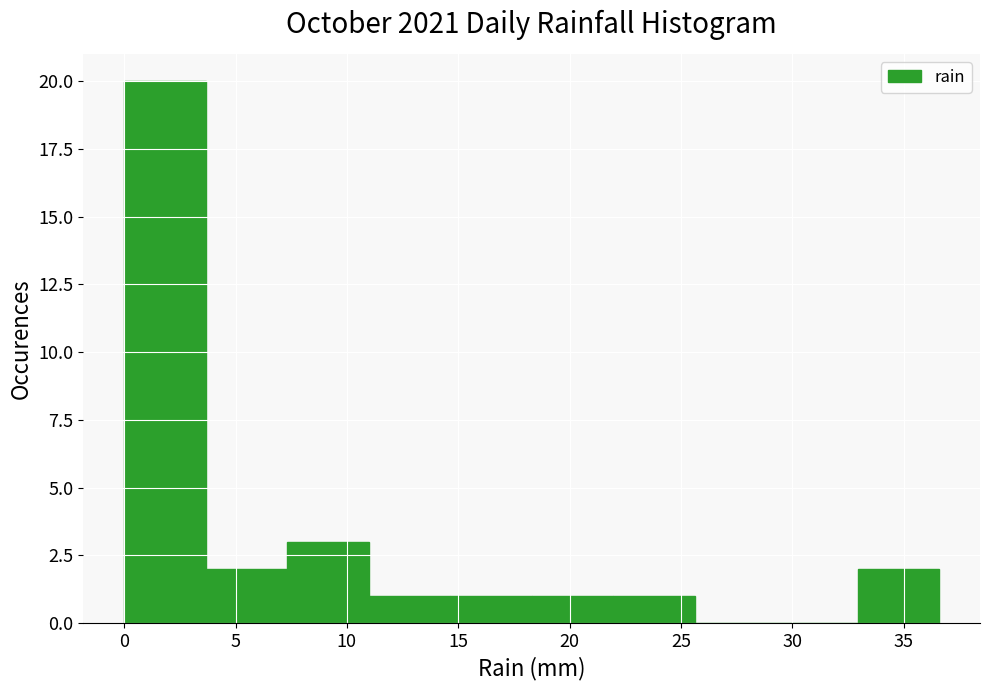

What is the height of the bar covering 11.0 to 14.5 on the x-axis? Neither the bar edges nor the heights are printed on the chart, so give them approximately, as read against the axes.

1